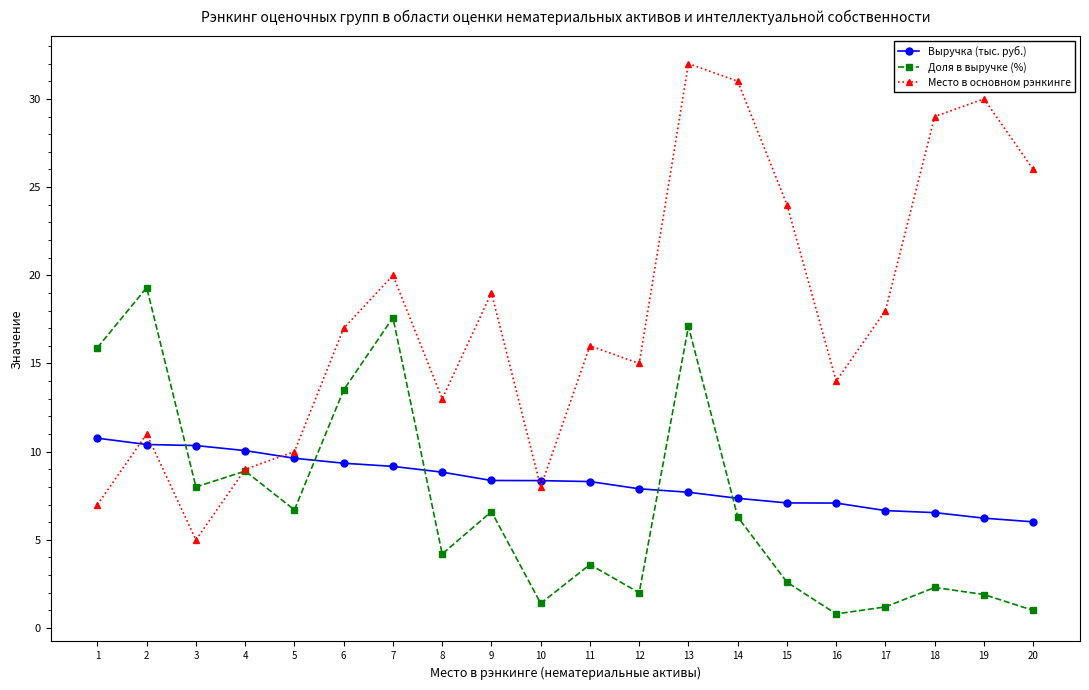

What is the difference between the highest and lowest values at 10?

7.0